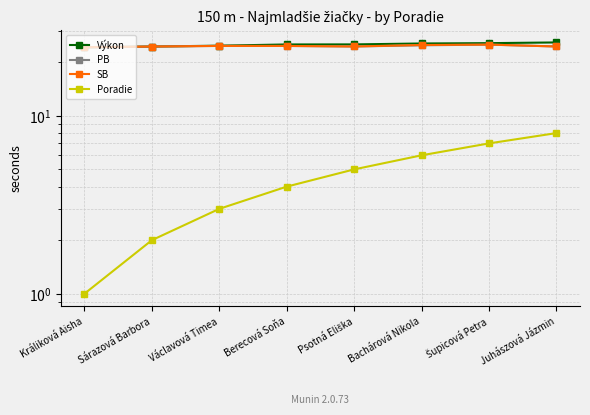

True or false: Výkon has a value of 33.9 at Sárazová Barbora.

False